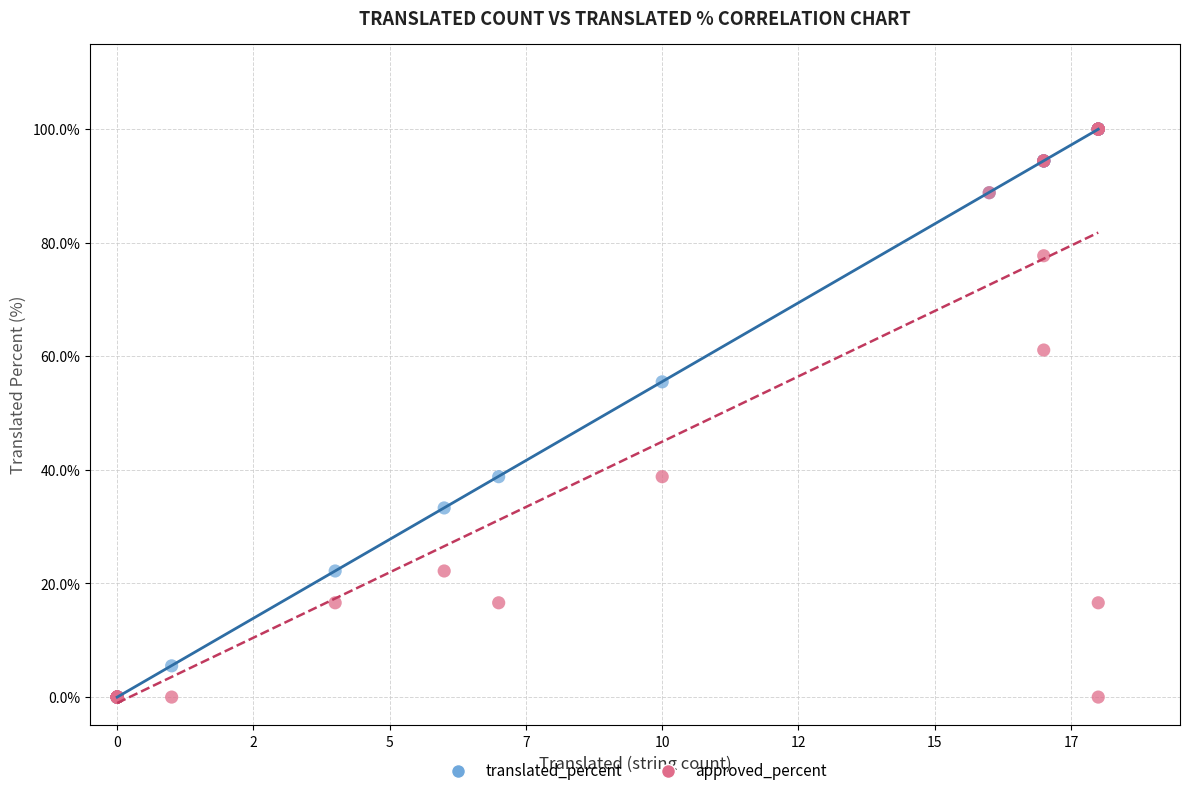

In the approved_percent series, what Y value is closest to 50?

61.1